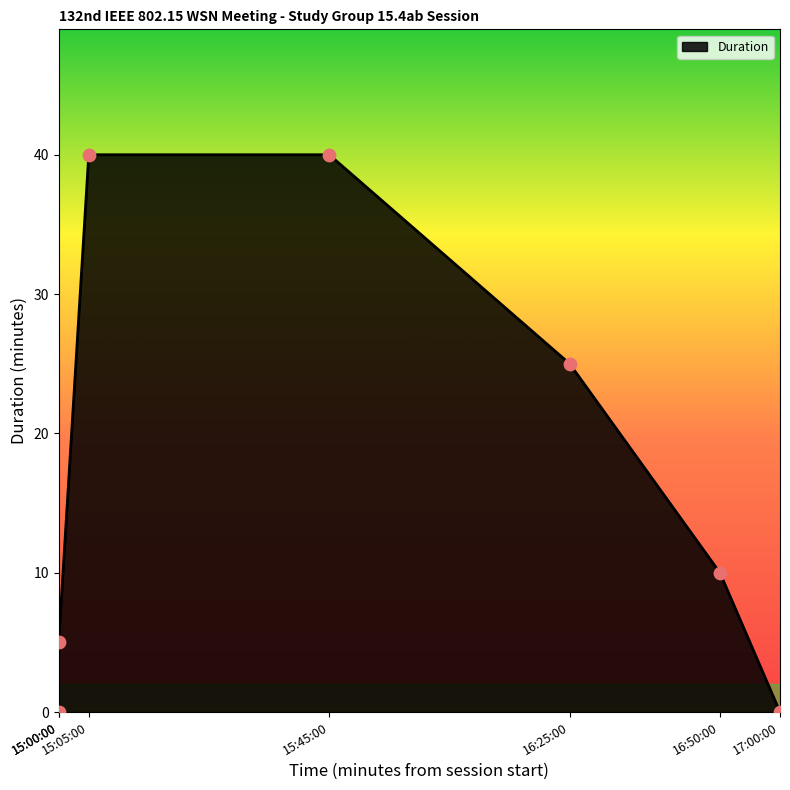

Between 16:50:00 and 15:05:00, which is larger?

15:05:00